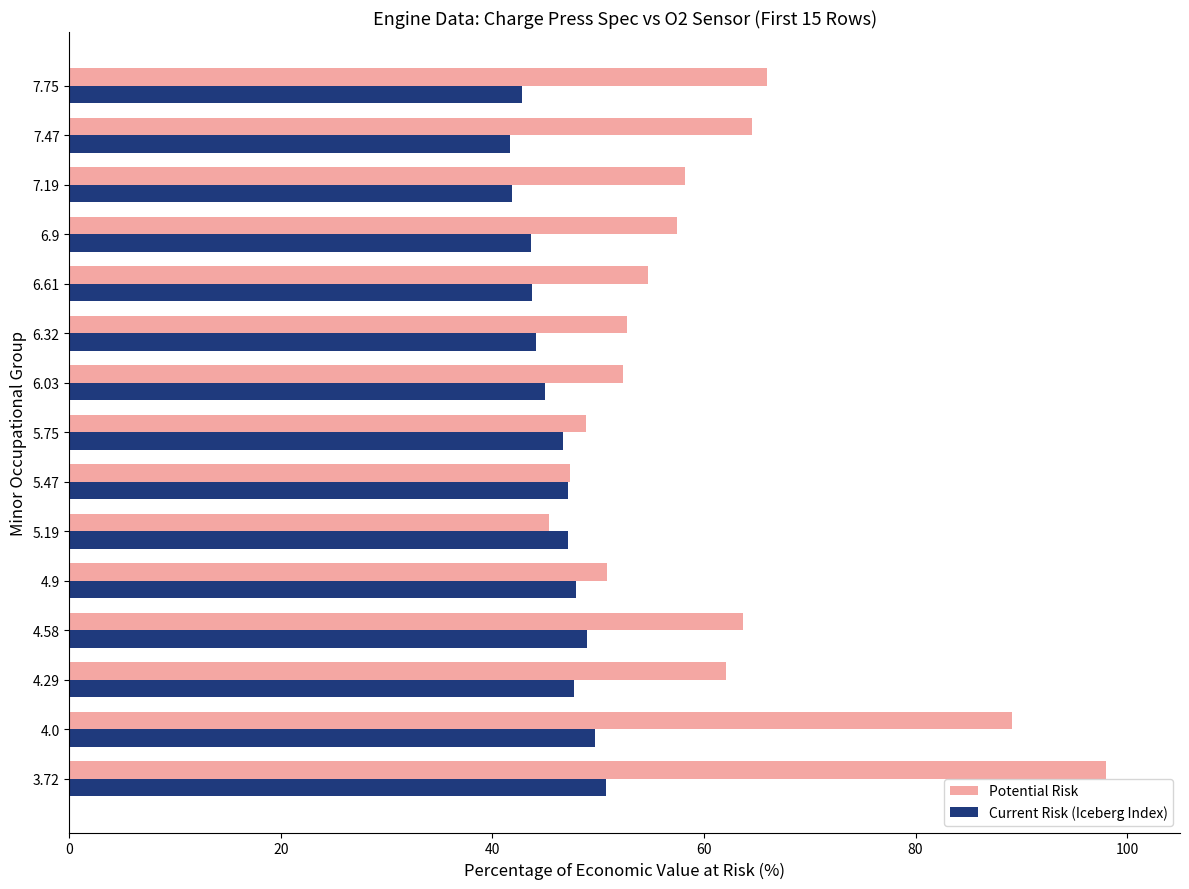

Which series has the largest total across all categories?

Potential Risk